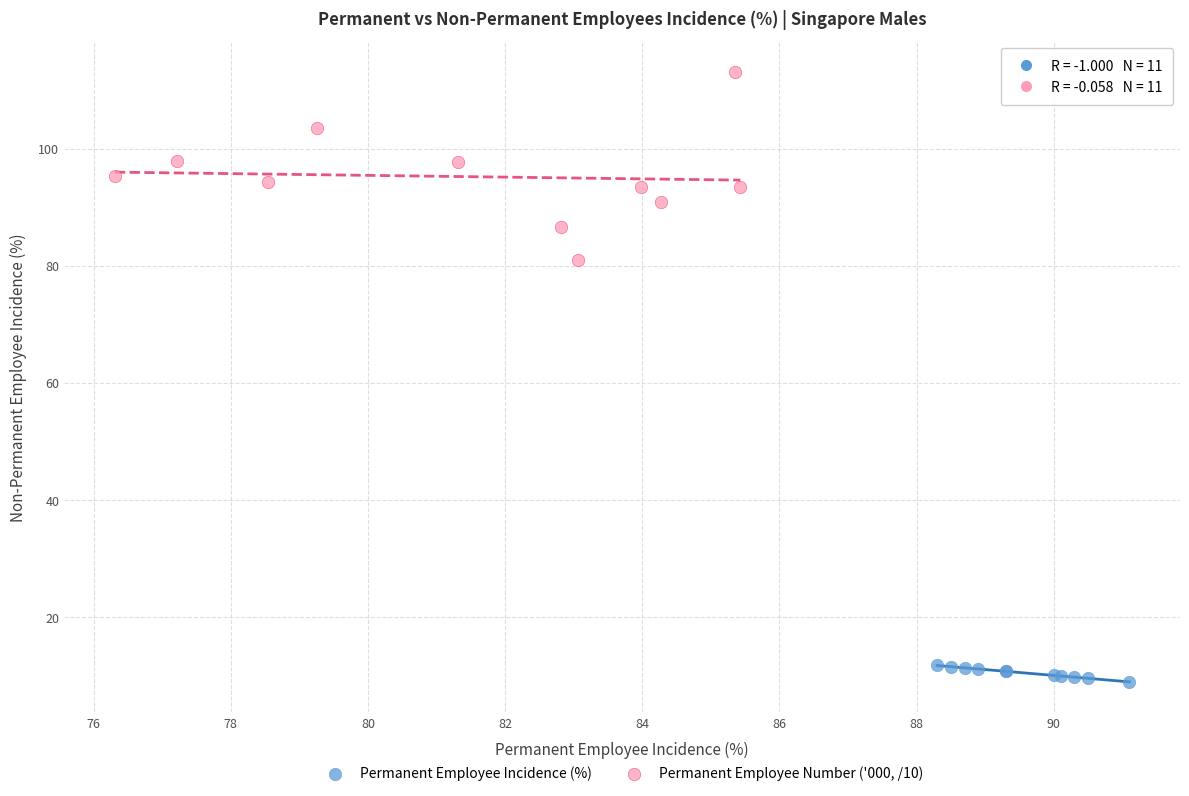

Which series has the widest spread of Y values?

Permanent Employee Number ('000, /10)